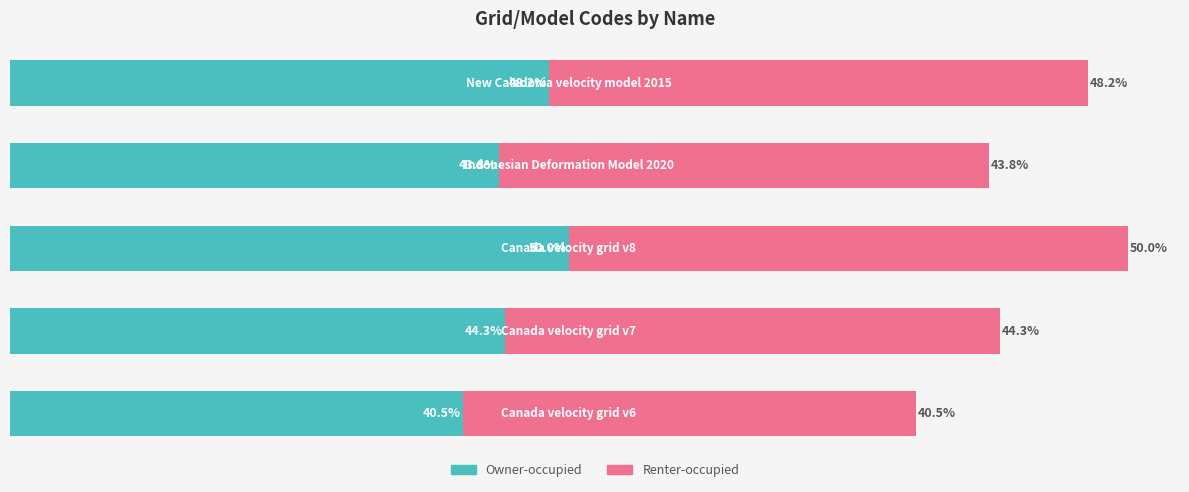

How many distinct data groups are displayed?

2